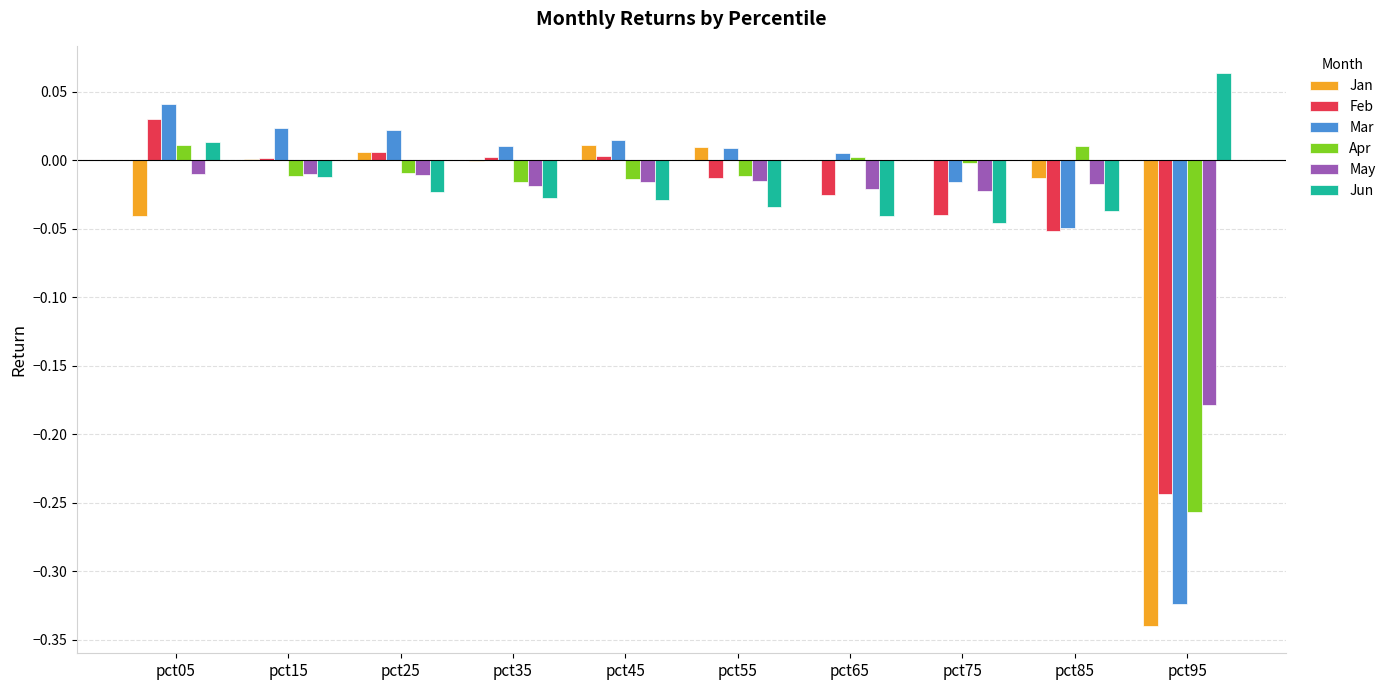

Is the value of May at pct75 greater than the value of Jan at pct25?

No